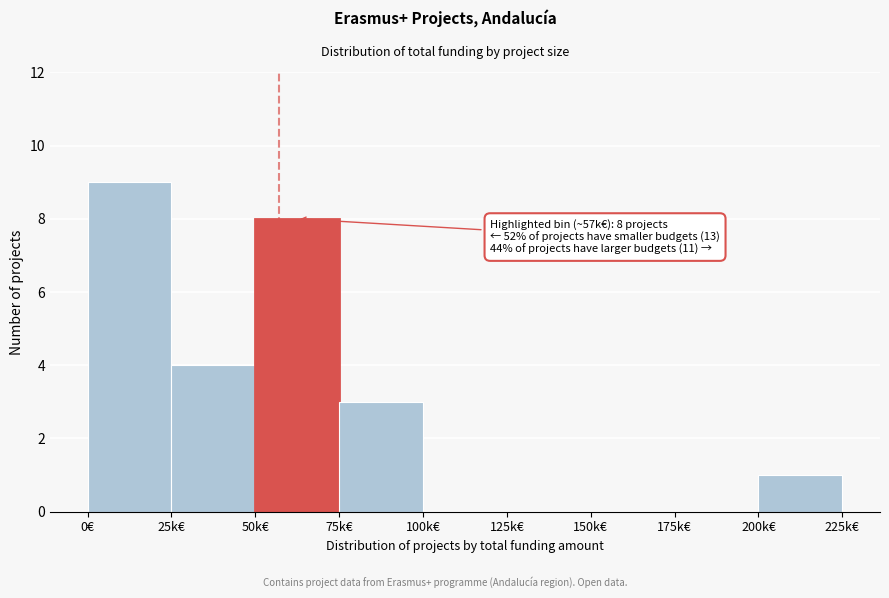

Reading right to left, transcribe all the data shown in this chart.

200k€=1	175k€=0	150k€=0	125k€=0	100k€=0	75k€=3	50k€=8	25k€=4	0€=9